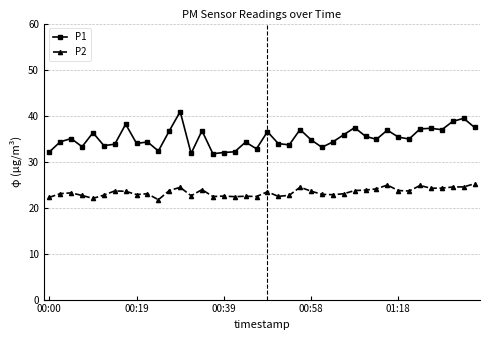

What is the difference between the second highest and second lowest values in the P2 series?

2.9